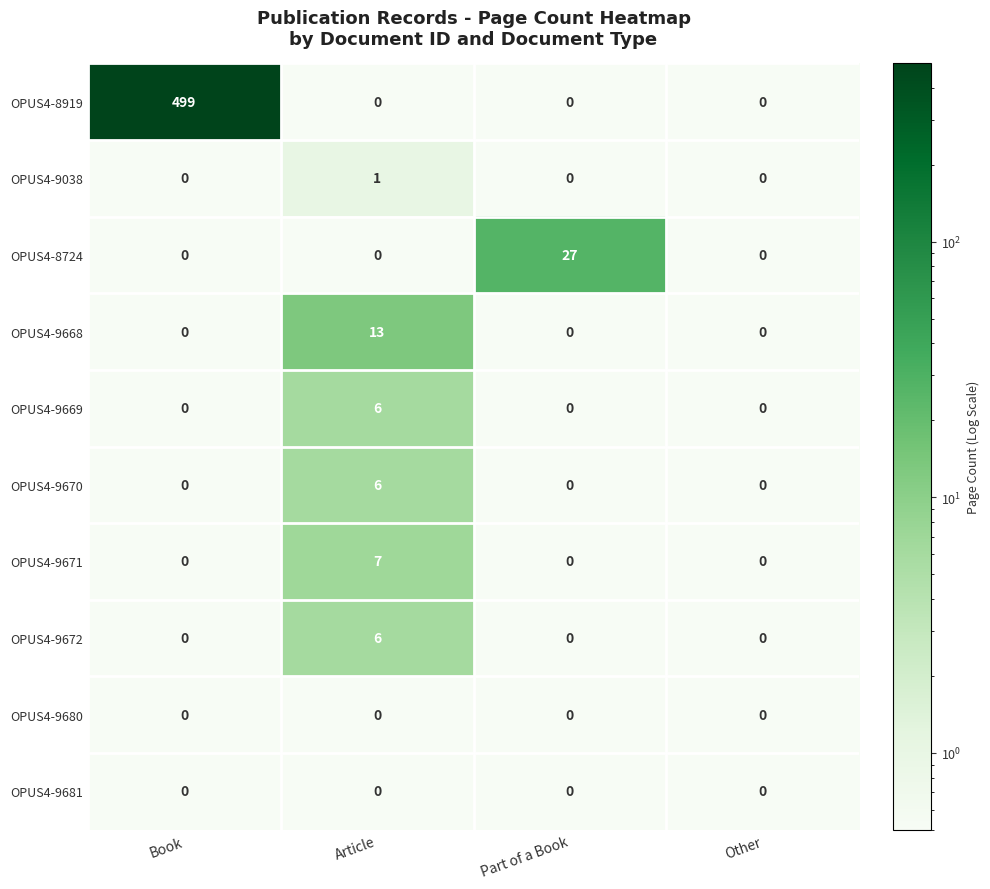

At how many categories does at least one series exceed 279?

1